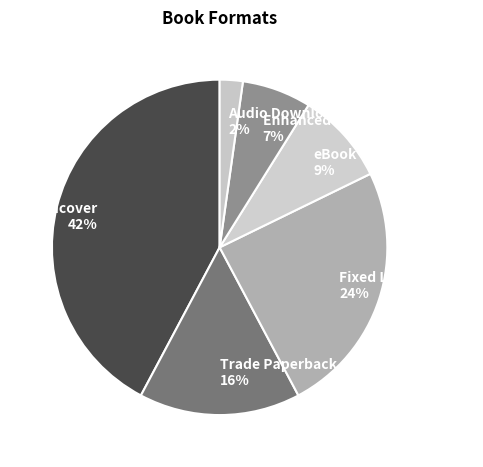

To the nearest percent, what percentage of the pie is Hardcover?

42%